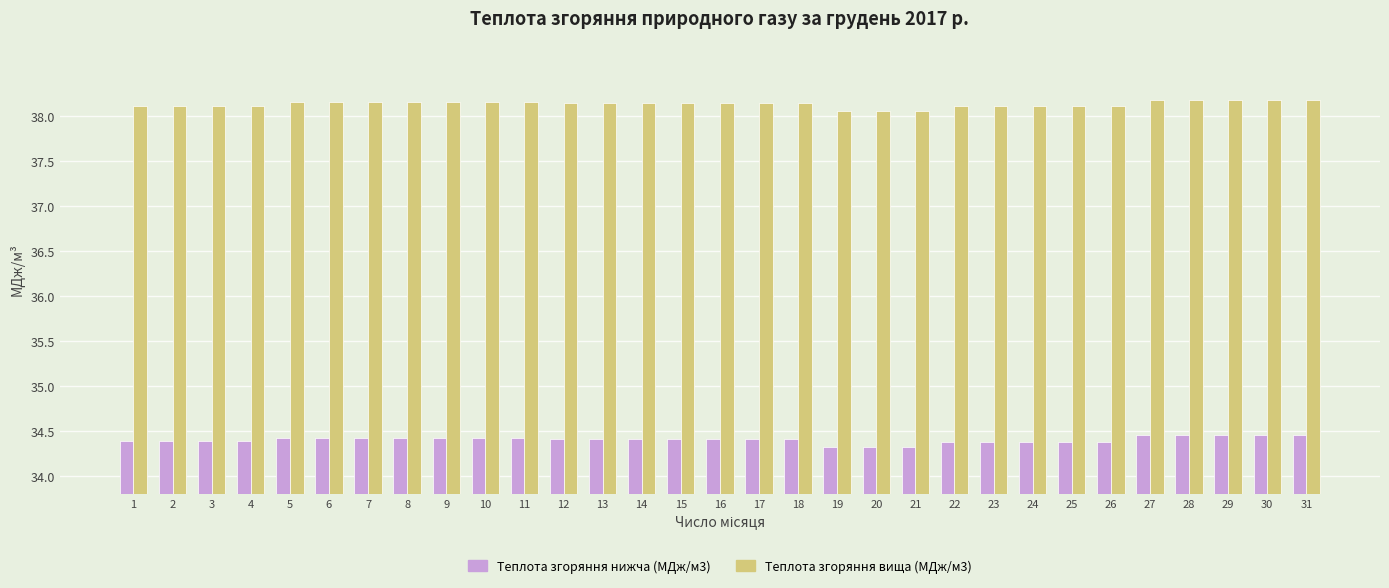

True or false: Теплота згоряння нижча (МДж/м3) has a value of 34.4 at 24.

True